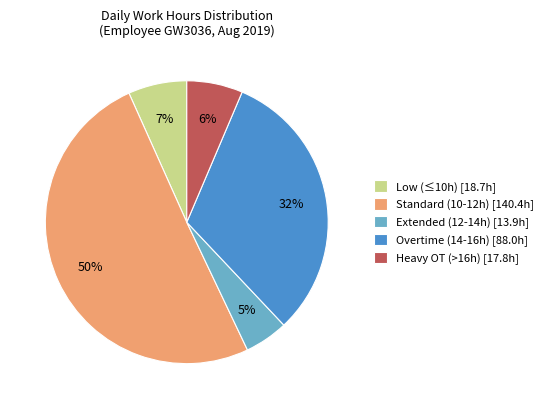

Which has a higher value, Overtime (14-16h) [88.0h] or Standard (10-12h) [140.4h]?

Standard (10-12h) [140.4h]